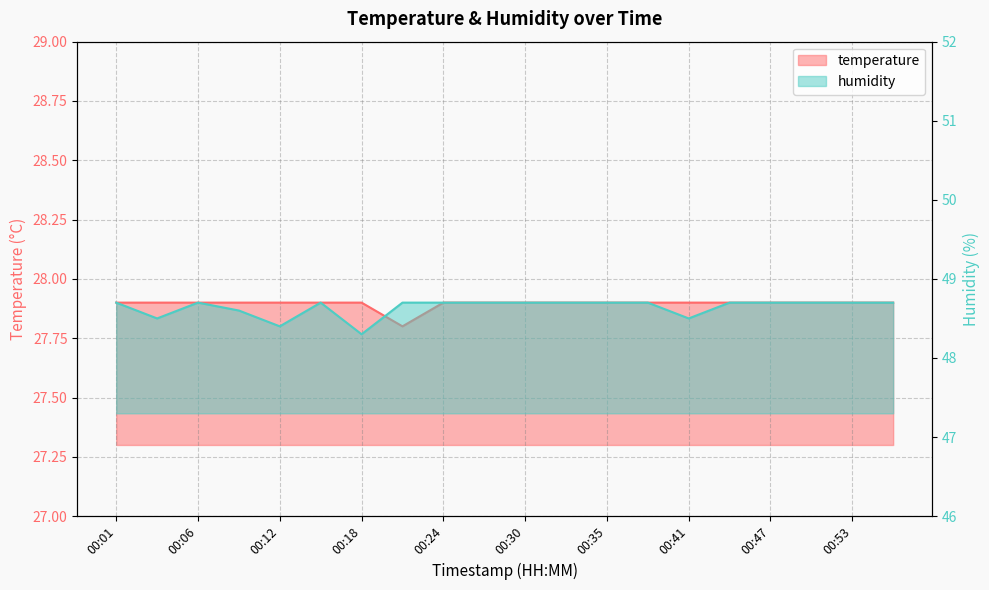

What is the value of the humidity point at the 15th from the left?

48.5